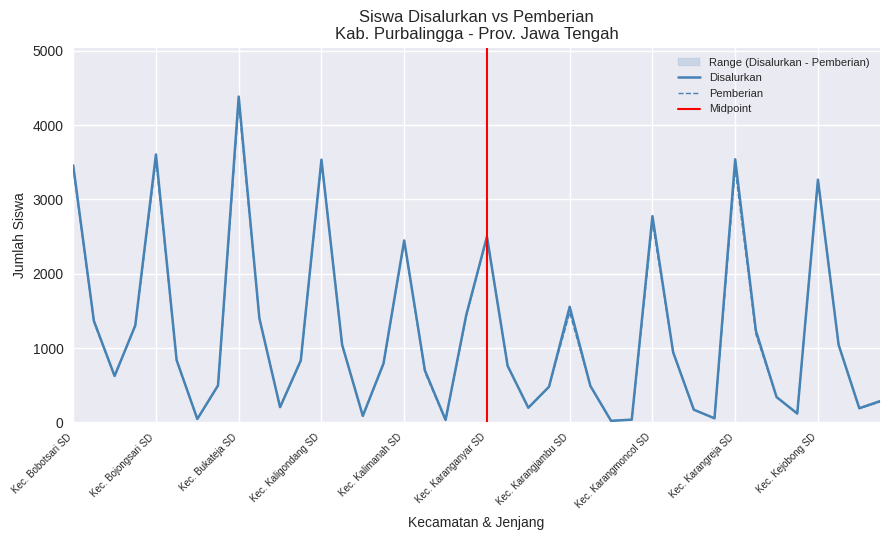

What is the sum of all values?

48639